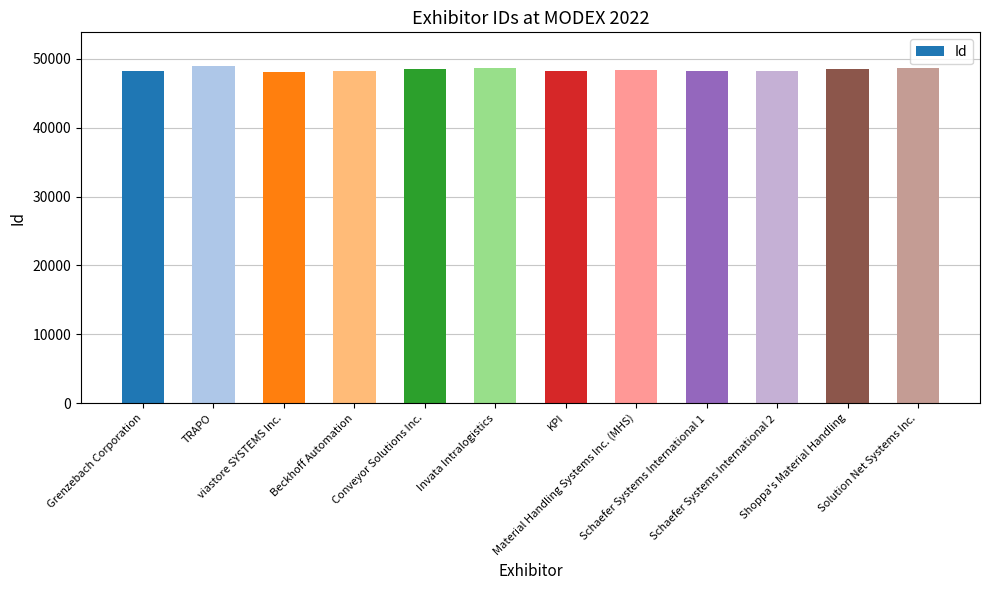

At which label does the data first exceed 48335?

TRAPO